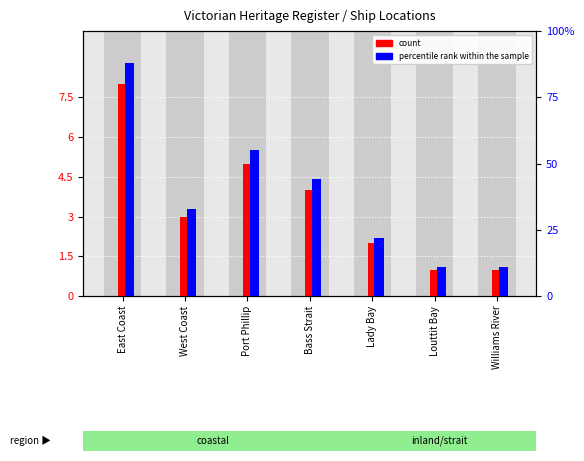

Which series has the widest spread of values?

percentile rank within the sample